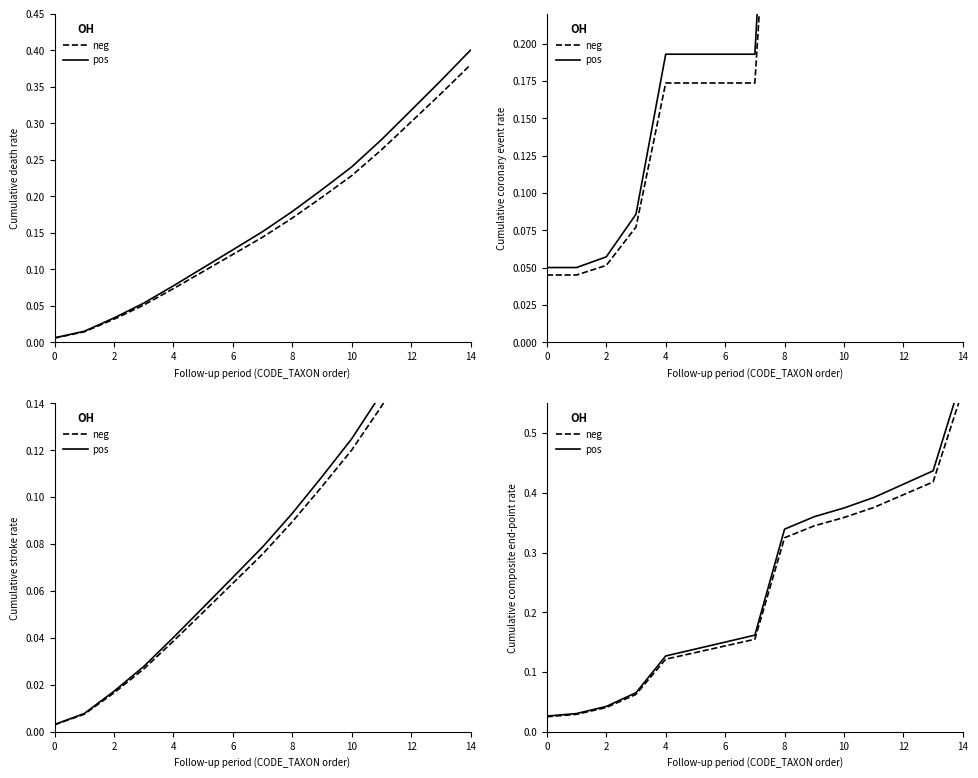

The neg series shows 0.4 at 11. True or false?

True